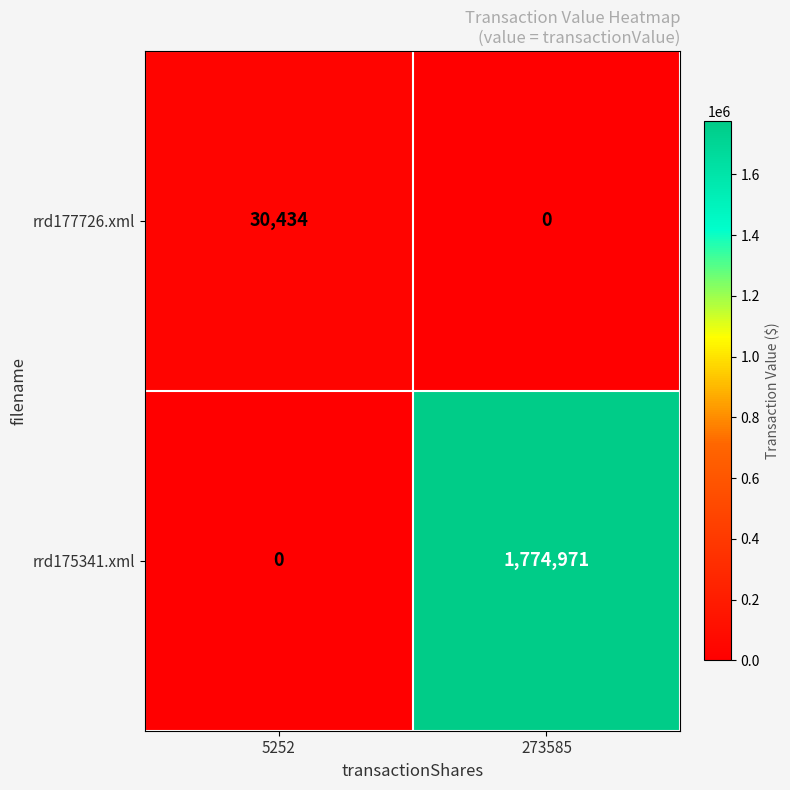

What is the difference between the maximum and minimum values in the rrd177726.xml series?

30434